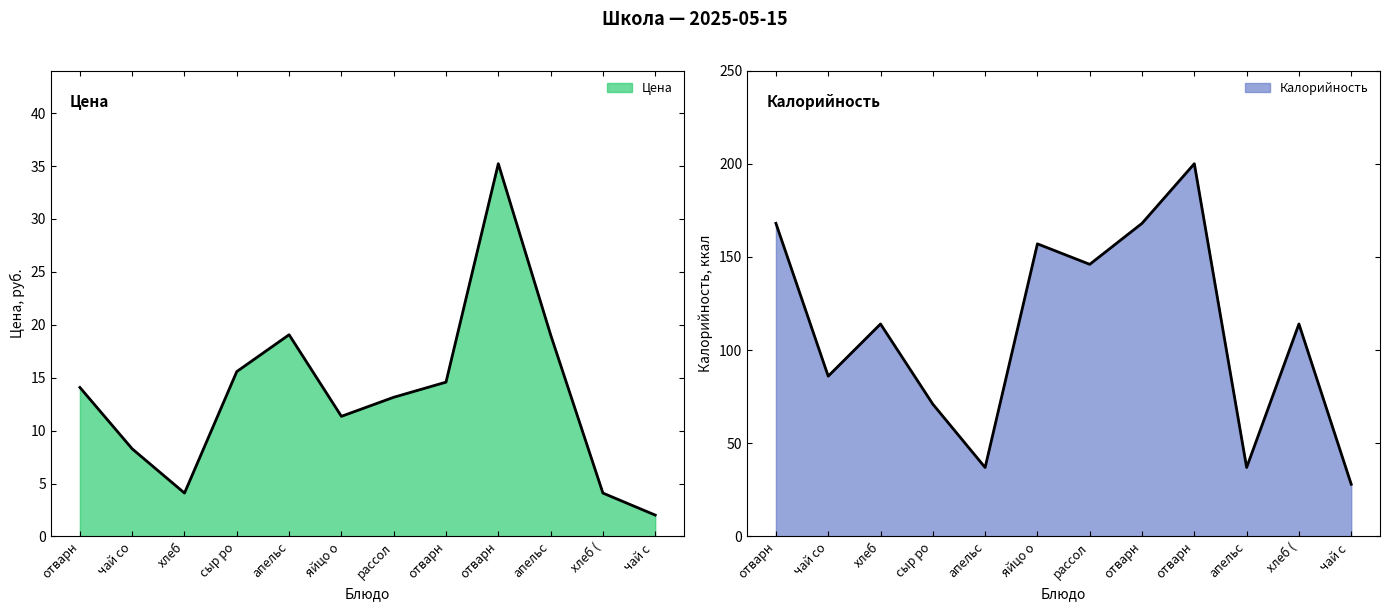

Which category has the highest value in the Калорийность series?

отварн